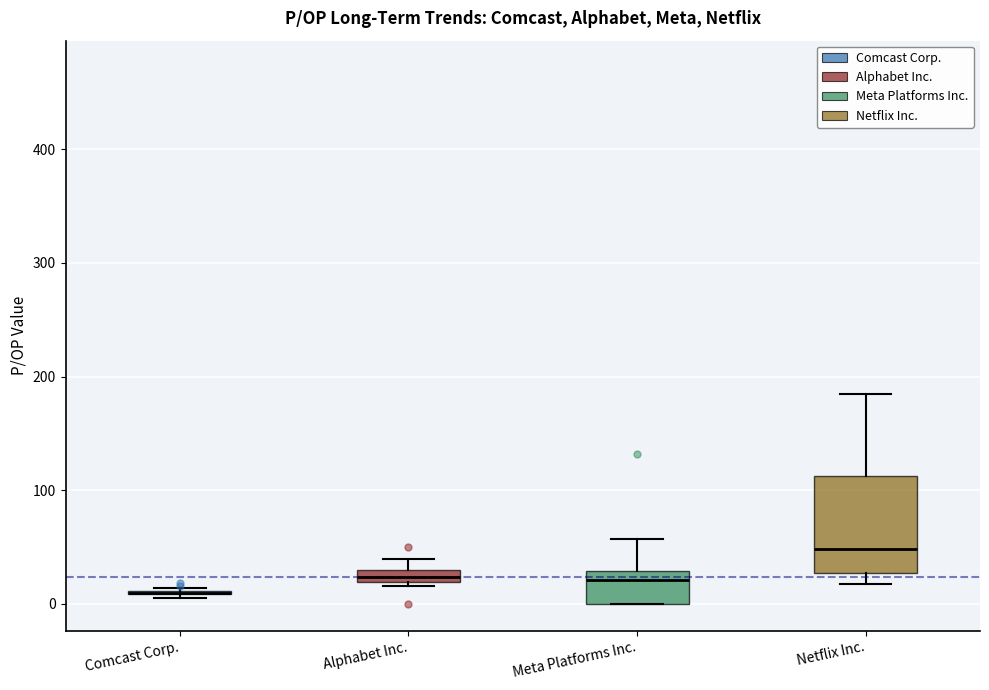

Where is the upper edge of the box for Alphabet Inc. on the y-axis? The values are not printed on the chart, so give them approximately, as read against the axis.

30